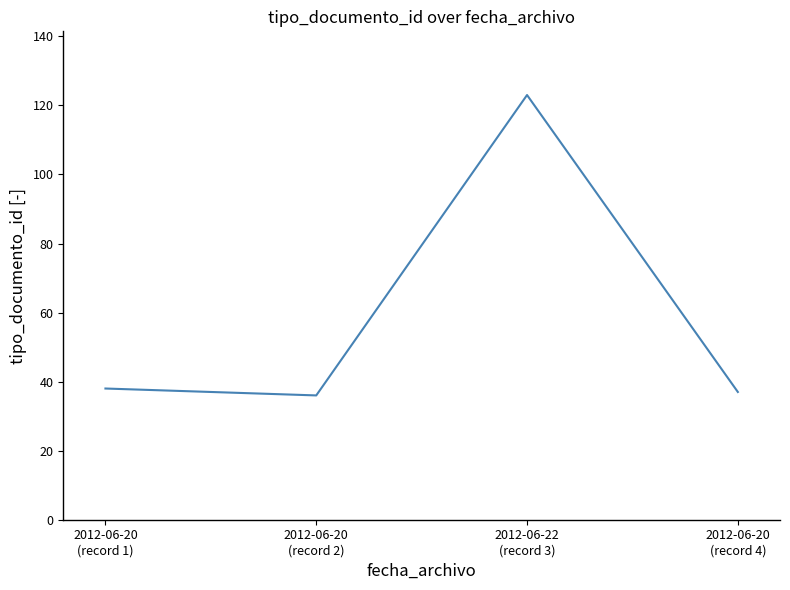

True or false: the data shows 25 at 2012-06-20
(record 1).

False